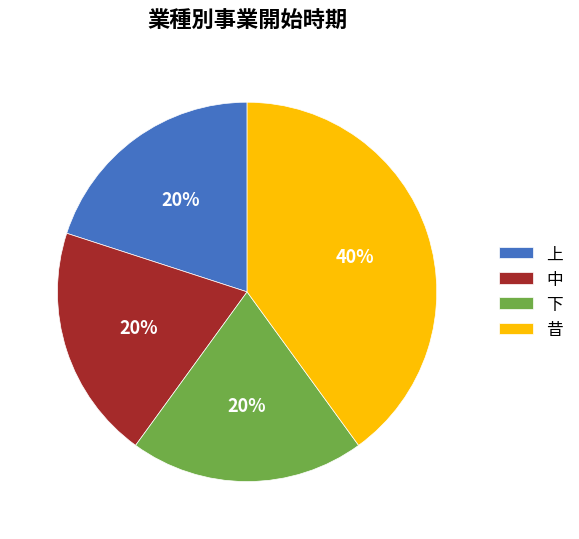

Is the sum of 上 and 下 greater than half?

No